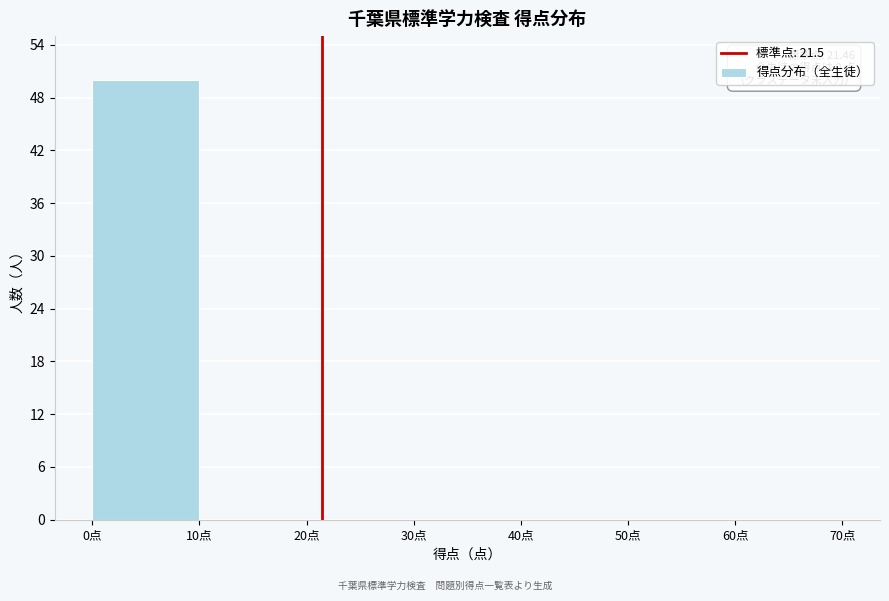

Which range on the x-axis has the tallest bar?

0 to 10